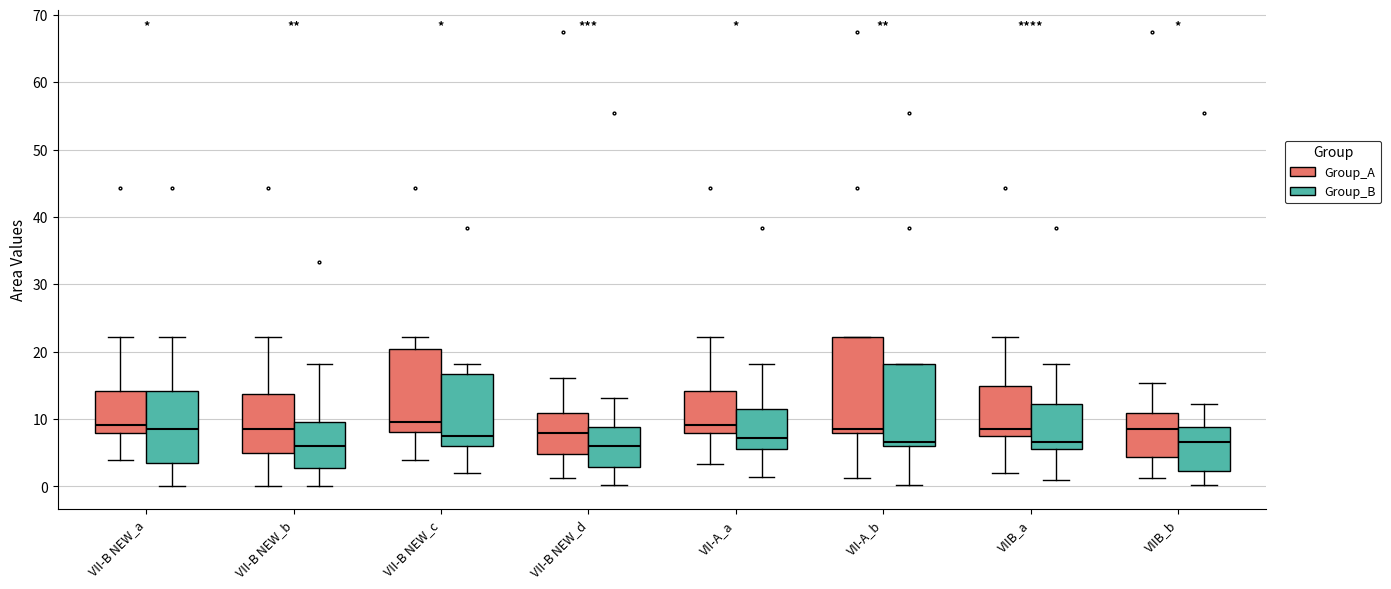

Comparing the boxes themselves (not the whiskers), which one is the tallest?

VII-A_b (Group_A)